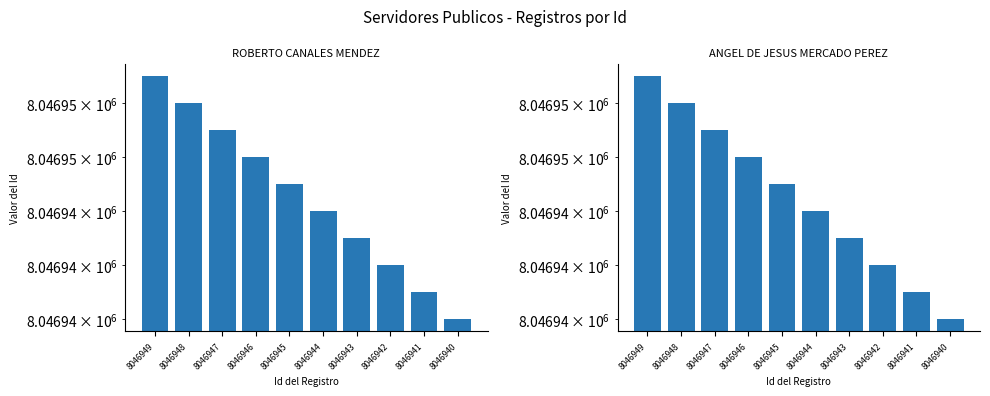

Is it true that ANGEL DE JESUS MERCADO PEREZ equals 4018484 at 8046942?

False